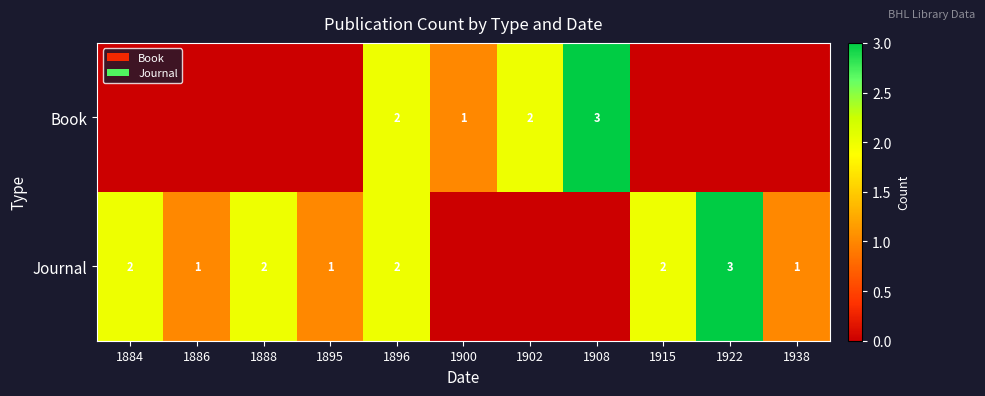

True or false: Book has a value of 1 at 1900.

True